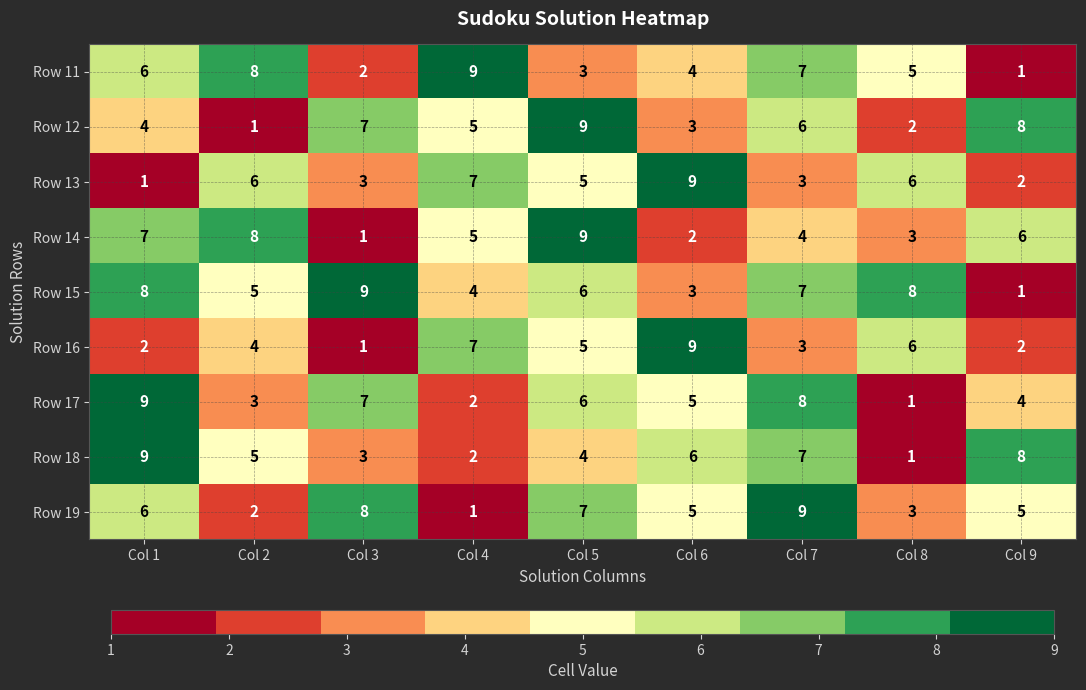

At which label is Row 12 closest to 5?

Col 4